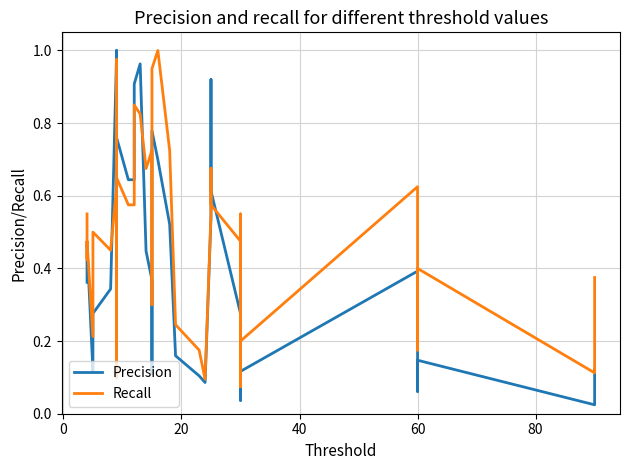

What is the label of the 17th point from the right?

23